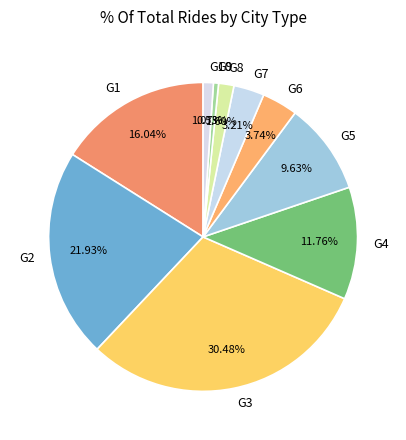

To the nearest percent, what portion does G8 represent?

2%